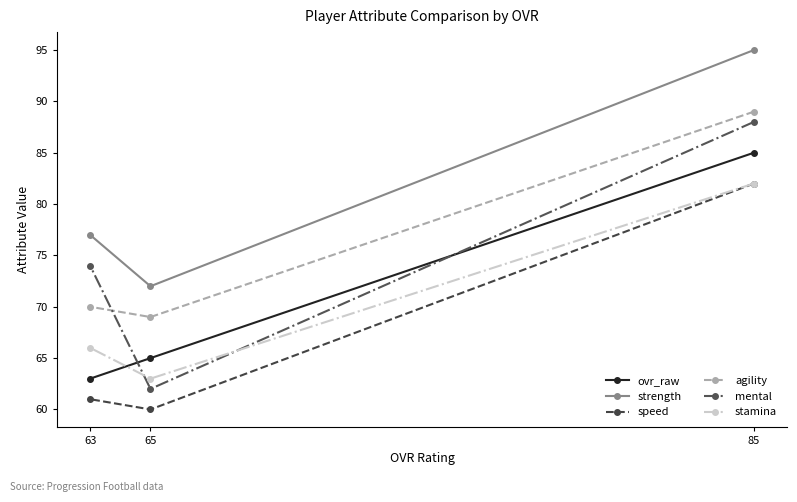

Reading right to left, list all the values displayed in this chart.

ovr_raw: 85=85	65=65	63=63
strength: 85=95	65=72	63=77
speed: 85=82	65=60	63=61
agility: 85=89	65=69	63=70
mental: 85=88	65=62	63=74
stamina: 85=82	65=63	63=66